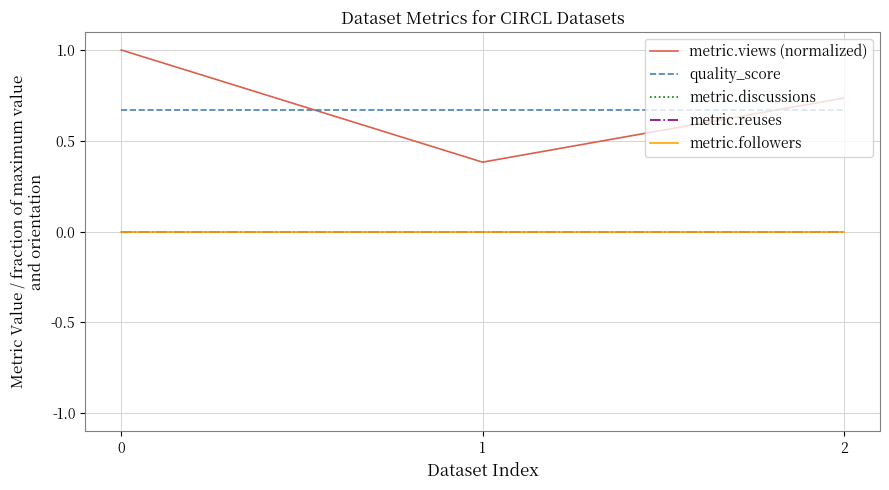

Is this an area chart (filled region under the line)?

No